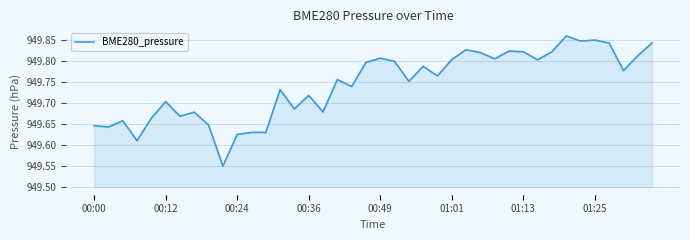

How many lines are shown in the chart?

1